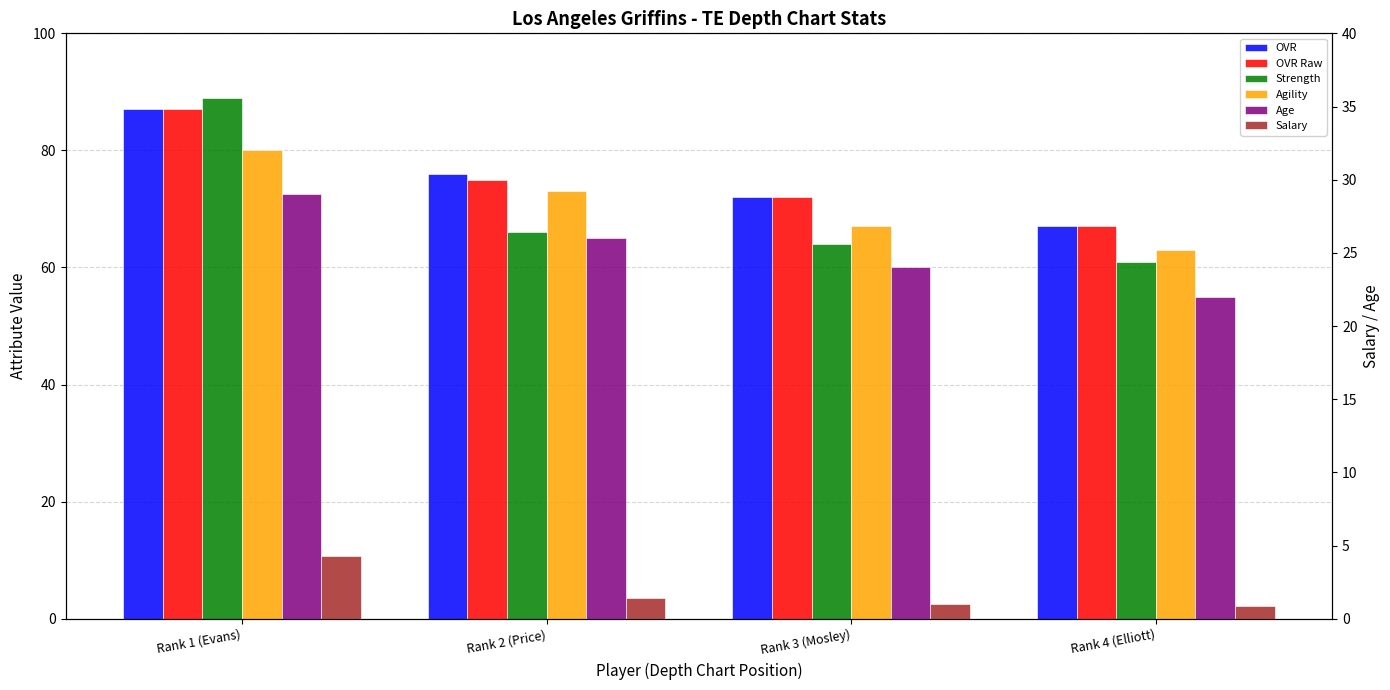

Which label corresponds to the largest value in the chart?

Rank 1 (Evans)